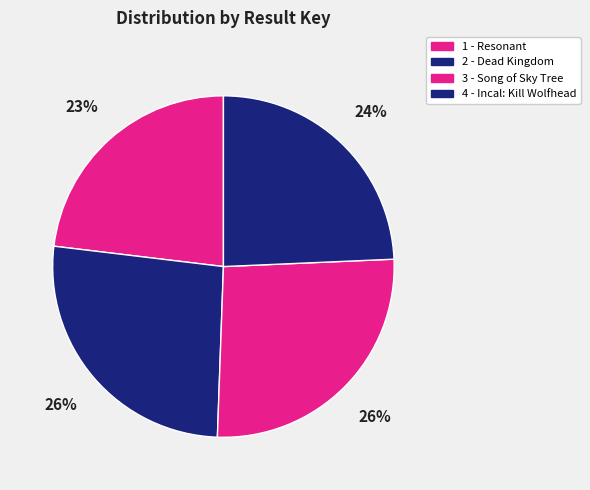

What percentage do 2 and 4 together represent?

50.7%